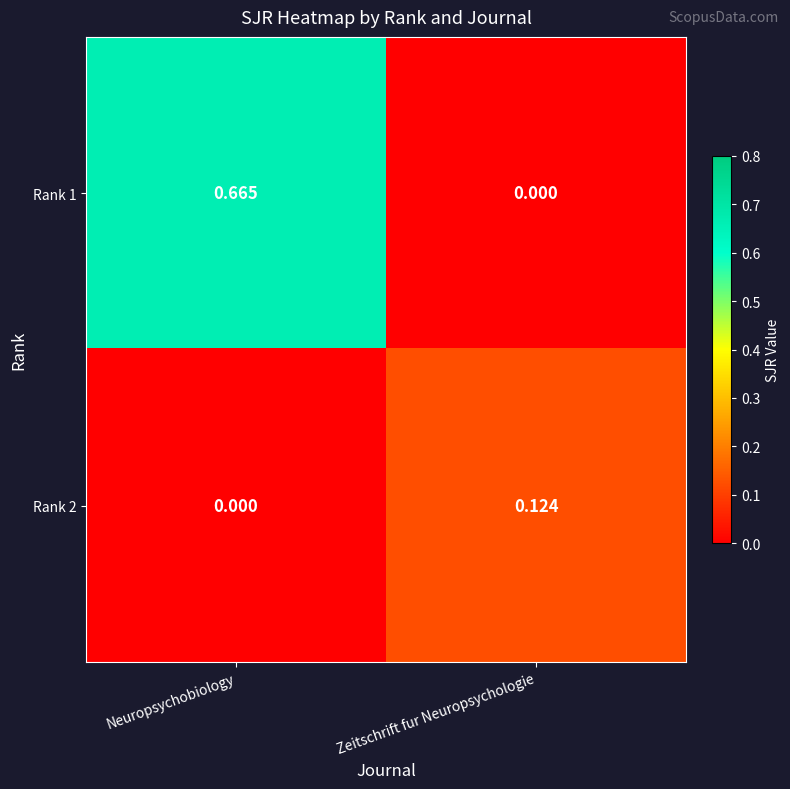

At which category is the sum across all series the highest?

Neuropsychobiology